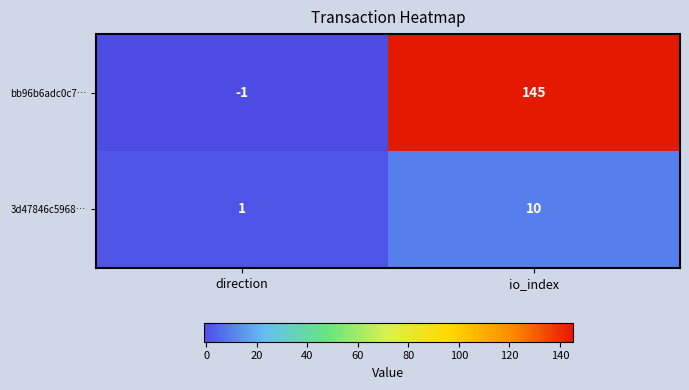

Rank the series by their maximum value, from lowest to highest.

3d47846c5968…, bb96b6adc0c7…